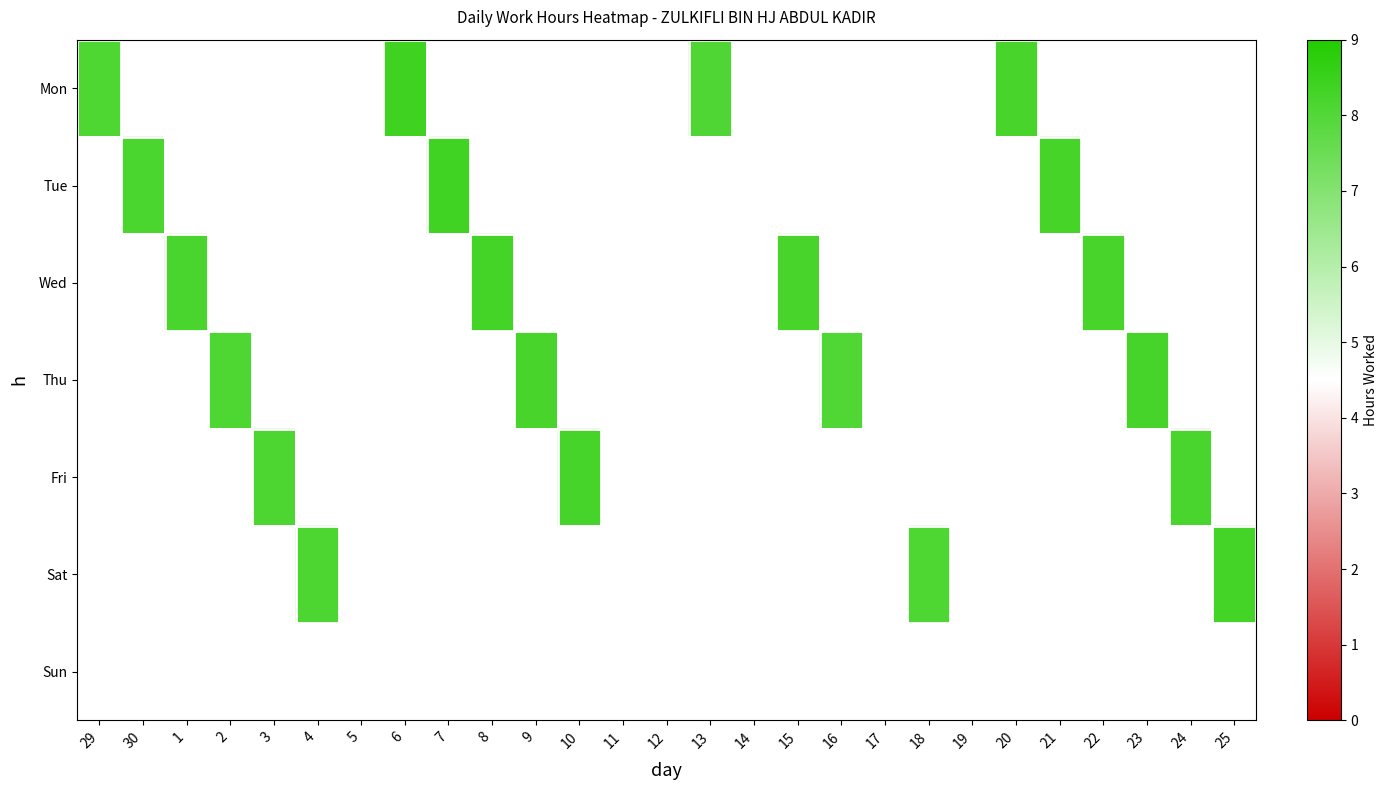

Which label corresponds to the largest value in the chart?

6